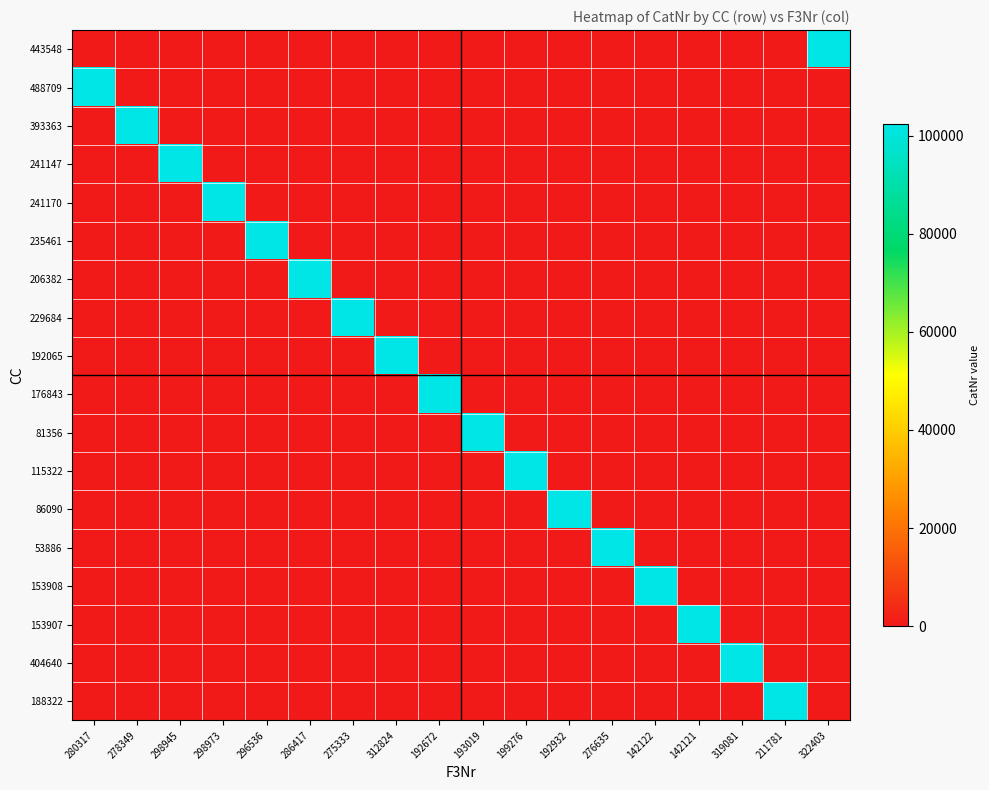

At which category is the sum across all series the highest?

280317